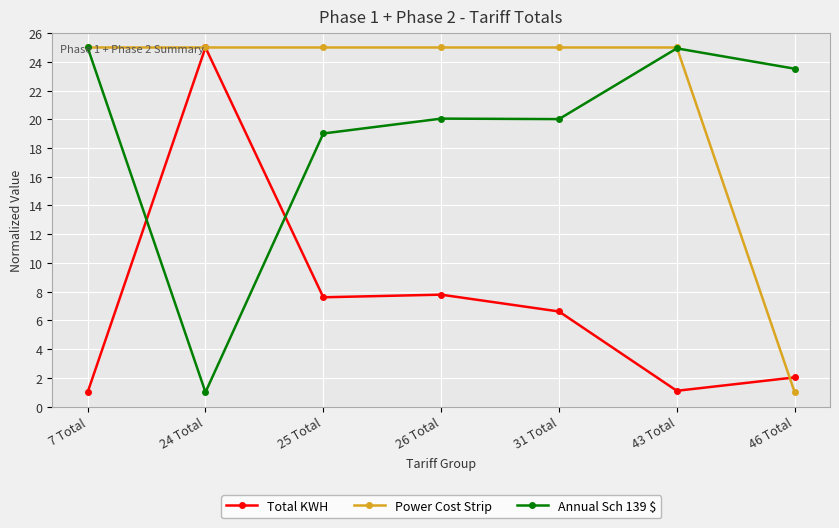

At which category is the sum across all series the highest?

26 Total